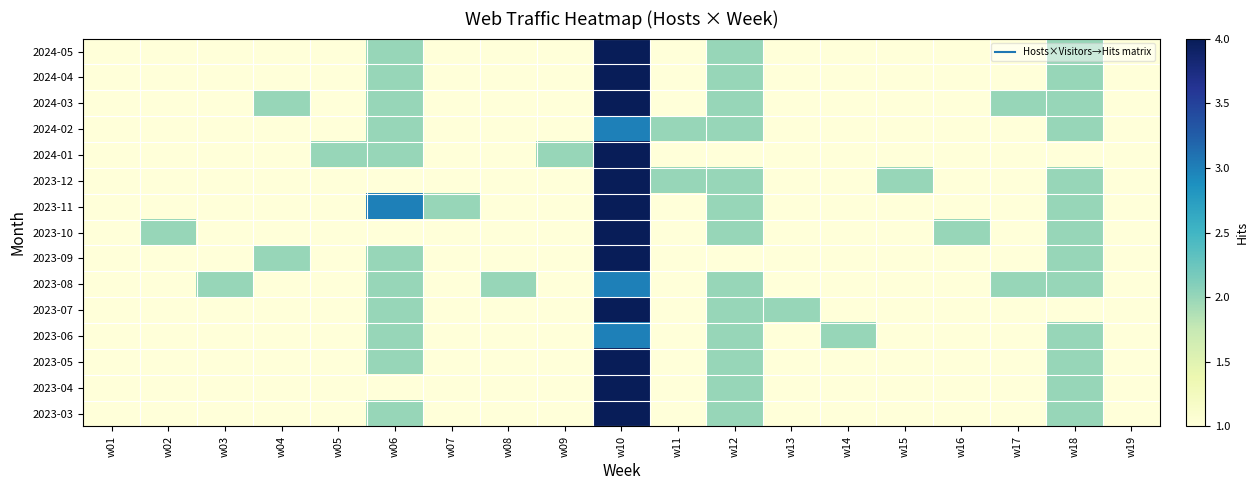

Reading right to left, what are all the values shown in this chart?

2024-05: w19=1	w18=2	w17=1	w16=1	w15=1	w14=1	w13=1	w12=2	w11=1	w10=4	w09=1	w08=1	w07=1	w06=2	w05=1	w04=1	w03=1	w02=1	w01=1
2024-04: w19=1	w18=2	w17=1	w16=1	w15=1	w14=1	w13=1	w12=2	w11=1	w10=4	w09=1	w08=1	w07=1	w06=2	w05=1	w04=1	w03=1	w02=1	w01=1
2024-03: w19=1	w18=2	w17=2	w16=1	w15=1	w14=1	w13=1	w12=2	w11=1	w10=4	w09=1	w08=1	w07=1	w06=2	w05=1	w04=2	w03=1	w02=1	w01=1
2024-02: w19=1	w18=2	w17=1	w16=1	w15=1	w14=1	w13=1	w12=2	w11=2	w10=3	w09=1	w08=1	w07=1	w06=2	w05=1	w04=1	w03=1	w02=1	w01=1
2024-01: w19=1	w18=1	w17=1	w16=1	w15=1	w14=1	w13=1	w12=1	w11=1	w10=4	w09=2	w08=1	w07=1	w06=2	w05=2	w04=1	w03=1	w02=1	w01=1
2023-12: w19=1	w18=2	w17=1	w16=1	w15=2	w14=1	w13=1	w12=2	w11=2	w10=4	w09=1	w08=1	w07=1	w06=1	w05=1	w04=1	w03=1	w02=1	w01=1
2023-11: w19=1	w18=2	w17=1	w16=1	w15=1	w14=1	w13=1	w12=2	w11=1	w10=4	w09=1	w08=1	w07=2	w06=3	w05=1	w04=1	w03=1	w02=1	w01=1
2023-10: w19=1	w18=2	w17=1	w16=2	w15=1	w14=1	w13=1	w12=2	w11=1	w10=4	w09=1	w08=1	w07=1	w06=1	w05=1	w04=1	w03=1	w02=2	w01=1
2023-09: w19=1	w18=2	w17=1	w16=1	w15=1	w14=1	w13=1	w12=1	w11=1	w10=4	w09=1	w08=1	w07=1	w06=2	w05=1	w04=2	w03=1	w02=1	w01=1
2023-08: w19=1	w18=2	w17=2	w16=1	w15=1	w14=1	w13=1	w12=2	w11=1	w10=3	w09=1	w08=2	w07=1	w06=2	w05=1	w04=1	w03=2	w02=1	w01=1
2023-07: w19=1	w18=1	w17=1	w16=1	w15=1	w14=1	w13=2	w12=2	w11=1	w10=4	w09=1	w08=1	w07=1	w06=2	w05=1	w04=1	w03=1	w02=1	w01=1
2023-06: w19=1	w18=2	w17=1	w16=1	w15=1	w14=2	w13=1	w12=2	w11=1	w10=3	w09=1	w08=1	w07=1	w06=2	w05=1	w04=1	w03=1	w02=1	w01=1
2023-05: w19=1	w18=2	w17=1	w16=1	w15=1	w14=1	w13=1	w12=2	w11=1	w10=4	w09=1	w08=1	w07=1	w06=2	w05=1	w04=1	w03=1	w02=1	w01=1
2023-04: w19=1	w18=2	w17=1	w16=1	w15=1	w14=1	w13=1	w12=2	w11=1	w10=4	w09=1	w08=1	w07=1	w06=1	w05=1	w04=1	w03=1	w02=1	w01=1
2023-03: w19=1	w18=2	w17=1	w16=1	w15=1	w14=1	w13=1	w12=2	w11=1	w10=4	w09=1	w08=1	w07=1	w06=2	w05=1	w04=1	w03=1	w02=1	w01=1